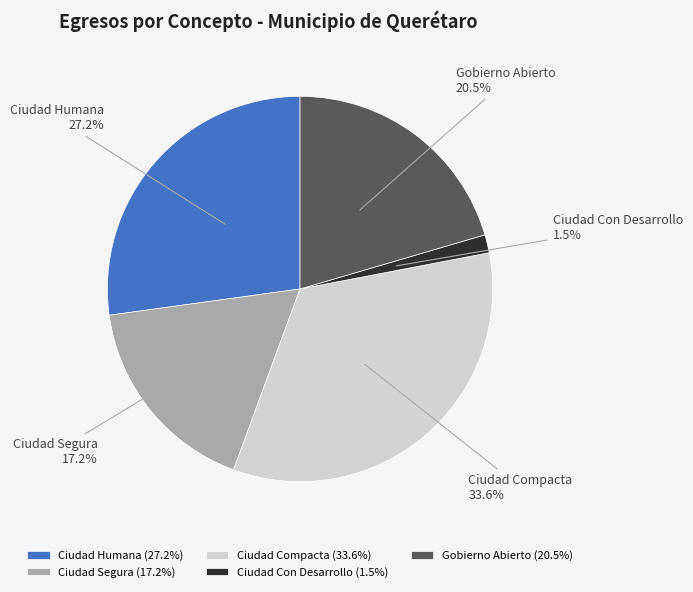

Is the sum of Ciudad Compacta and Ciudad Con Desarrollo greater than half?

No